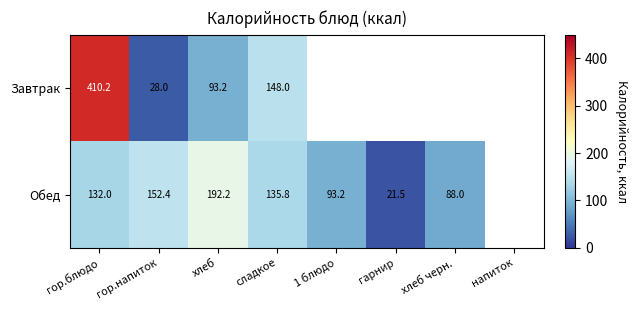

What is the minimum value shown in the chart?

21.5